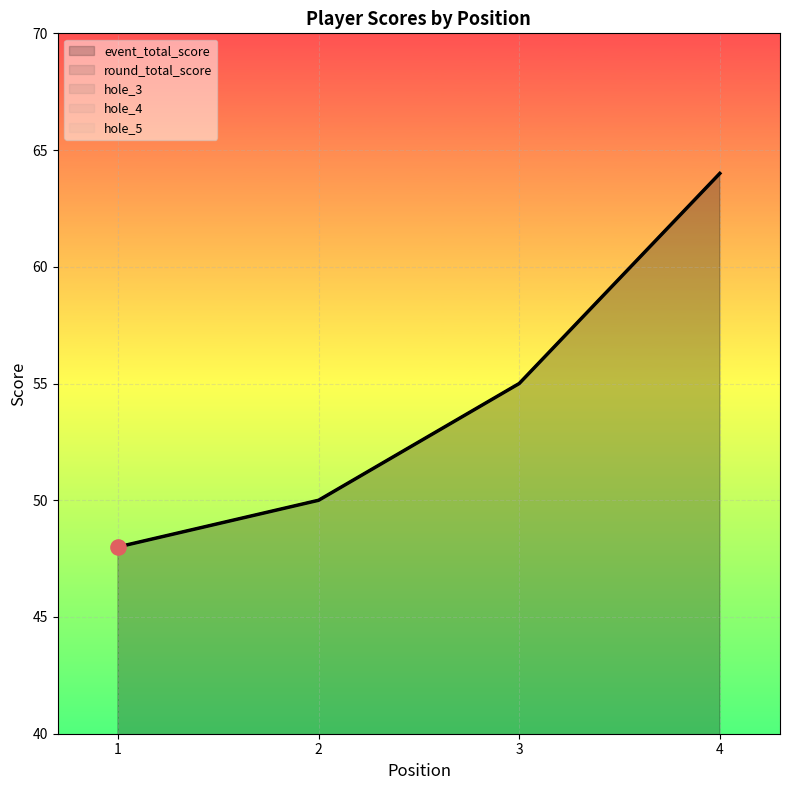

At which category is the sum across all series the highest?

4